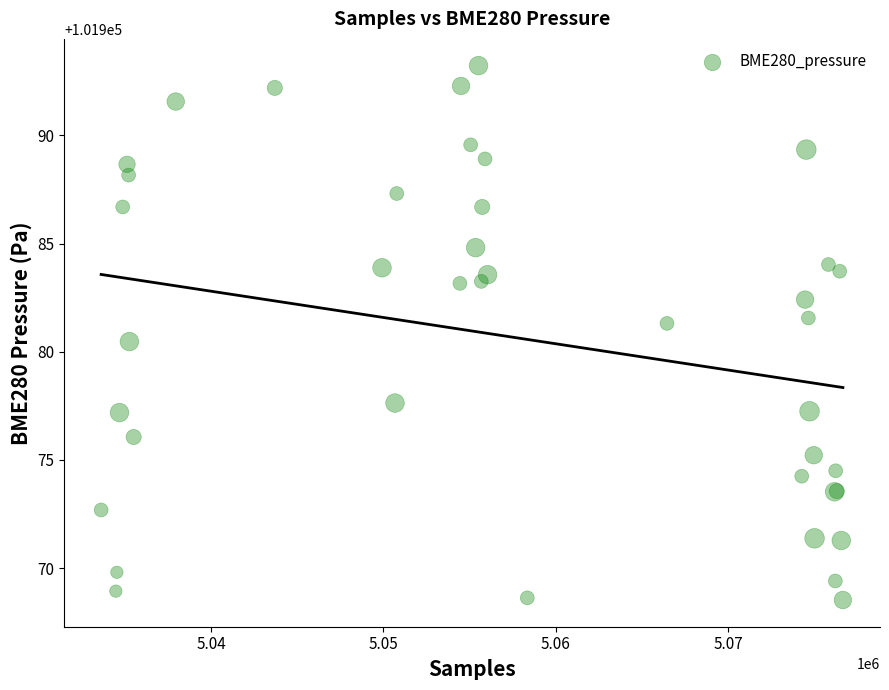

What Y value in the scatter plot is closest to 101980?

101980.5